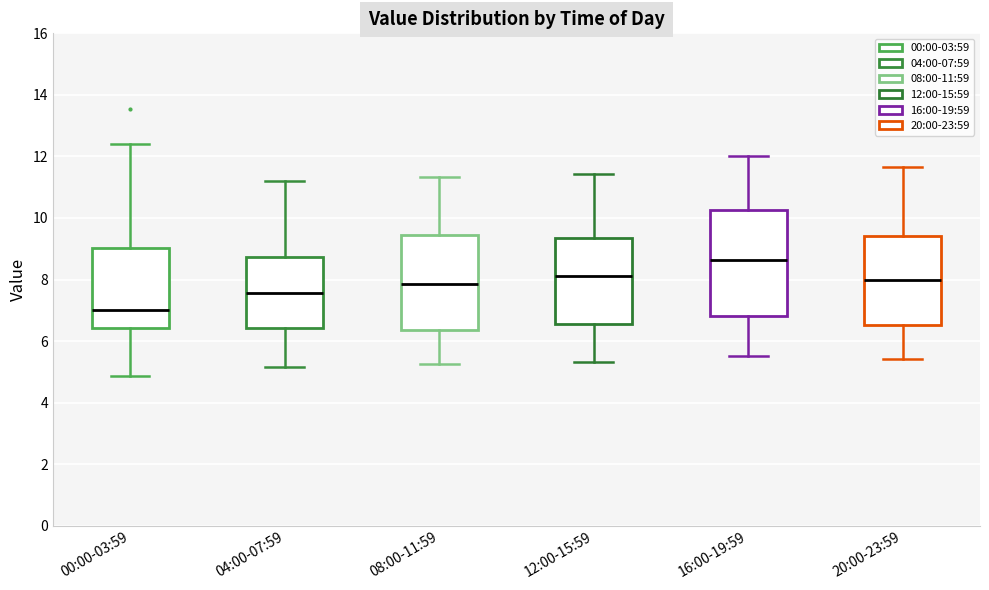

Reading left to right, transcribe this box plot: for each box, give where its median line is, the range the box spans, and where its two whiskers end, as read against the y-axis. The values are not printed on the chart, so give them approximately, as read against the axis.

00:00-03:59: median 7.0, box 6.4 to 9.0, whiskers 4.8 to 12.4
04:00-07:59: median 7.6, box 6.4 to 8.8, whiskers 5.2 to 11.2
08:00-11:59: median 7.8, box 6.4 to 9.4, whiskers 5.2 to 11.4
12:00-15:59: median 8.2, box 6.6 to 9.4, whiskers 5.4 to 11.4
16:00-19:59: median 8.6, box 6.8 to 10.2, whiskers 5.6 to 12.0
20:00-23:59: median 8.0, box 6.6 to 9.4, whiskers 5.4 to 11.6